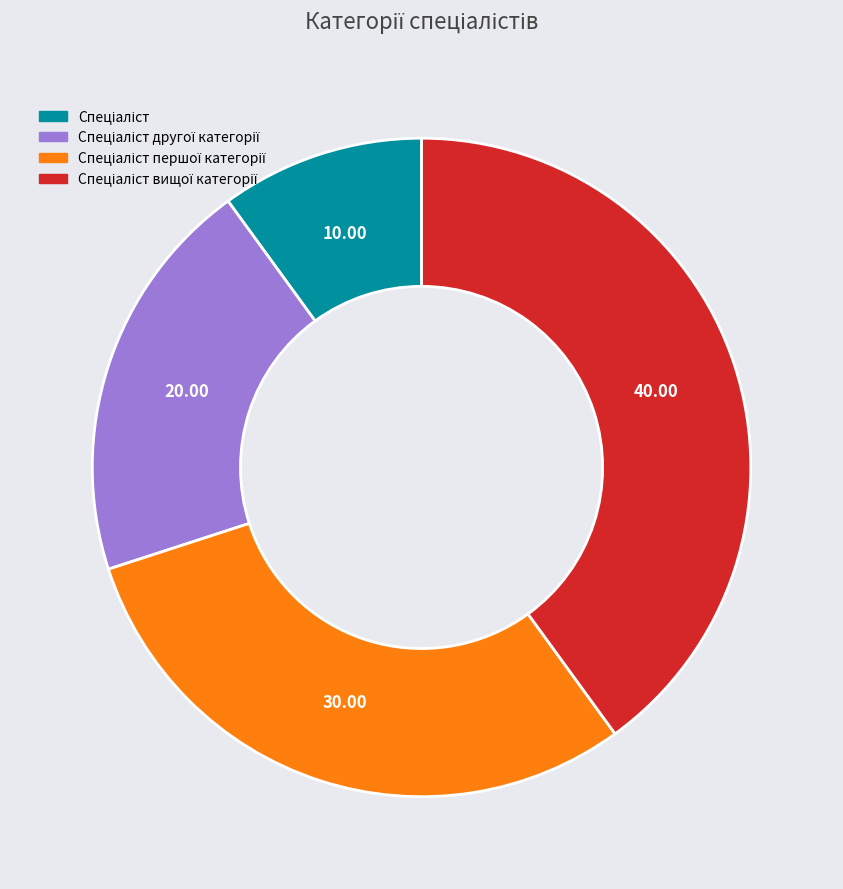

How many segments does this pie chart have?

4